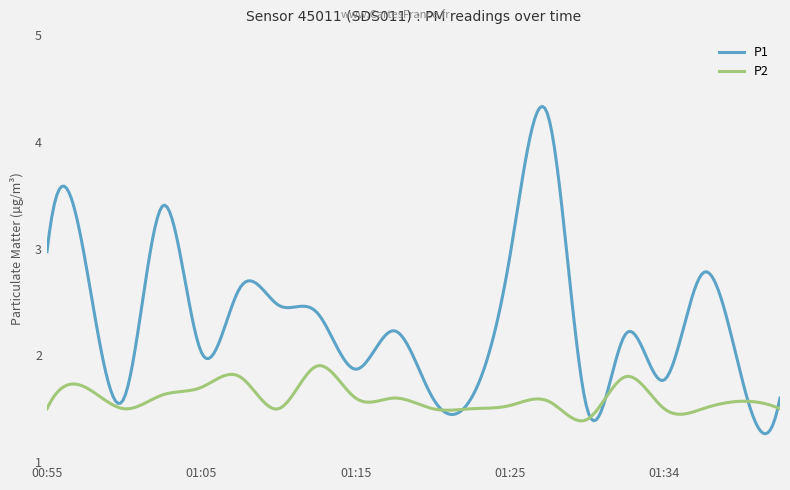

Which series has the largest total across all categories?

P1